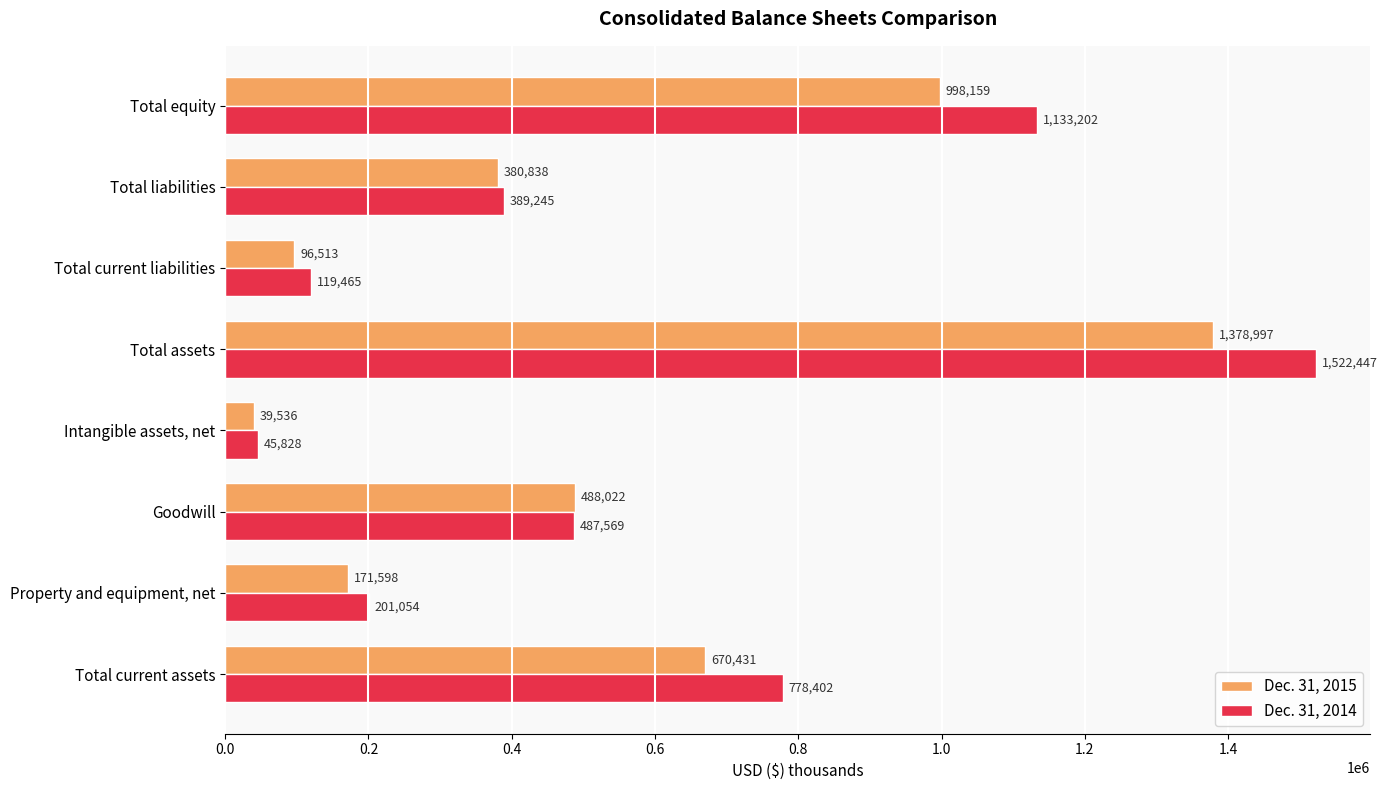

Rank the series by their average value, from highest to lowest.

Dec. 31, 2014, Dec. 31, 2015